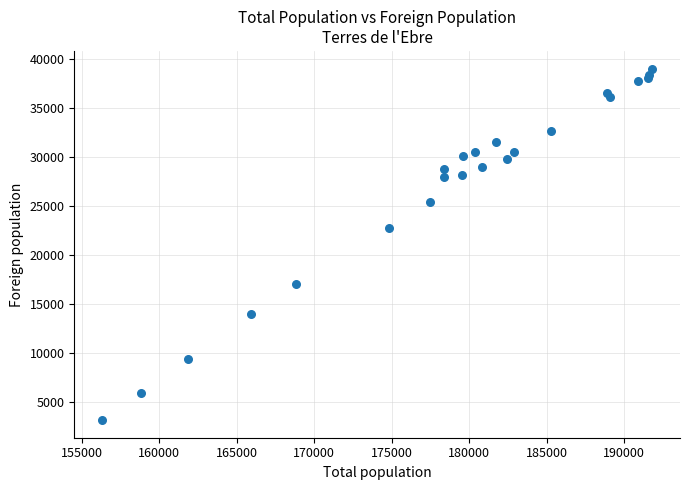

What Y value in the scatter plot is closest to 21098?

22803